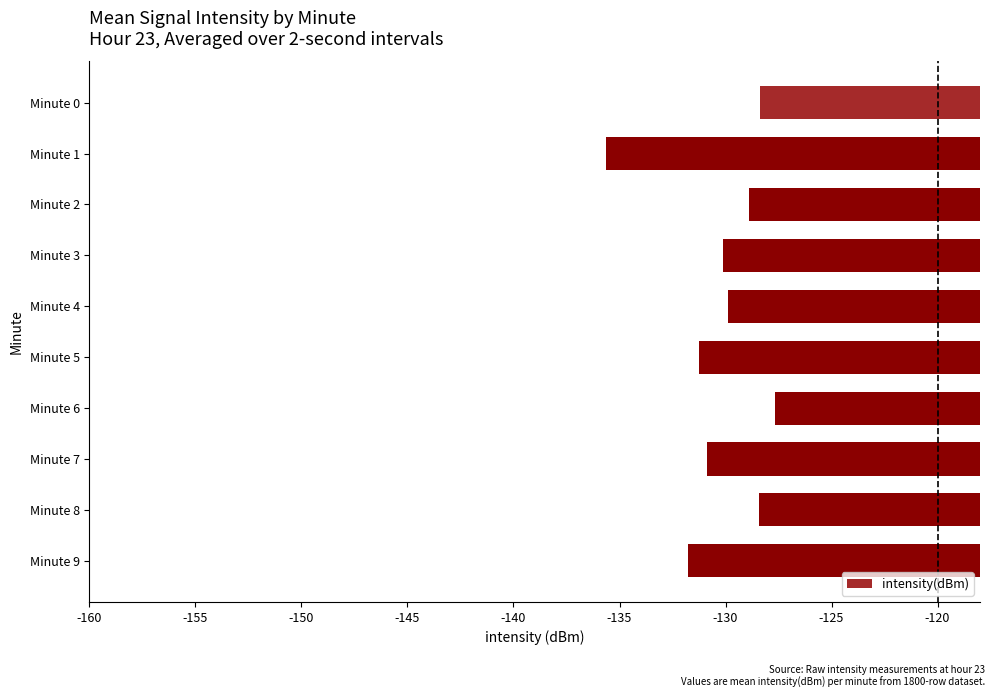

Which has a higher value, Minute 3 or Minute 0?

Minute 0